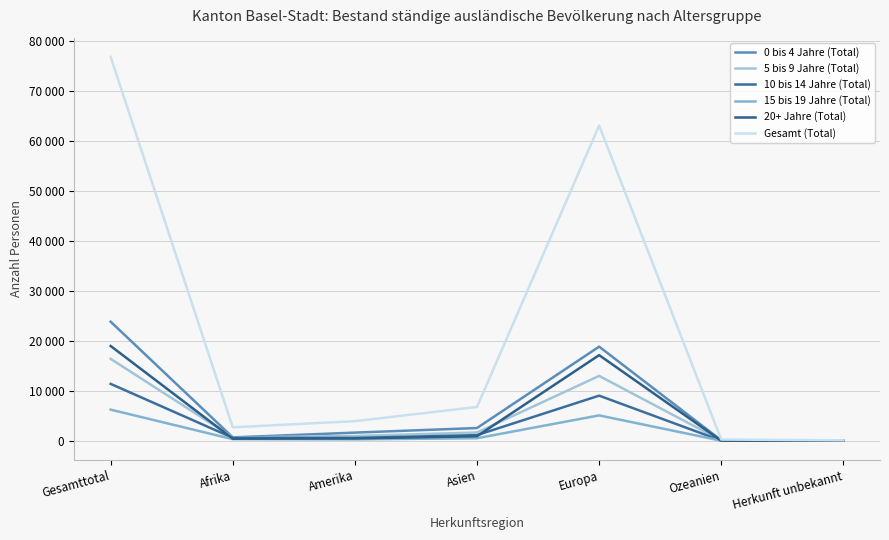

What is the total value across all series at Amerika?

7852